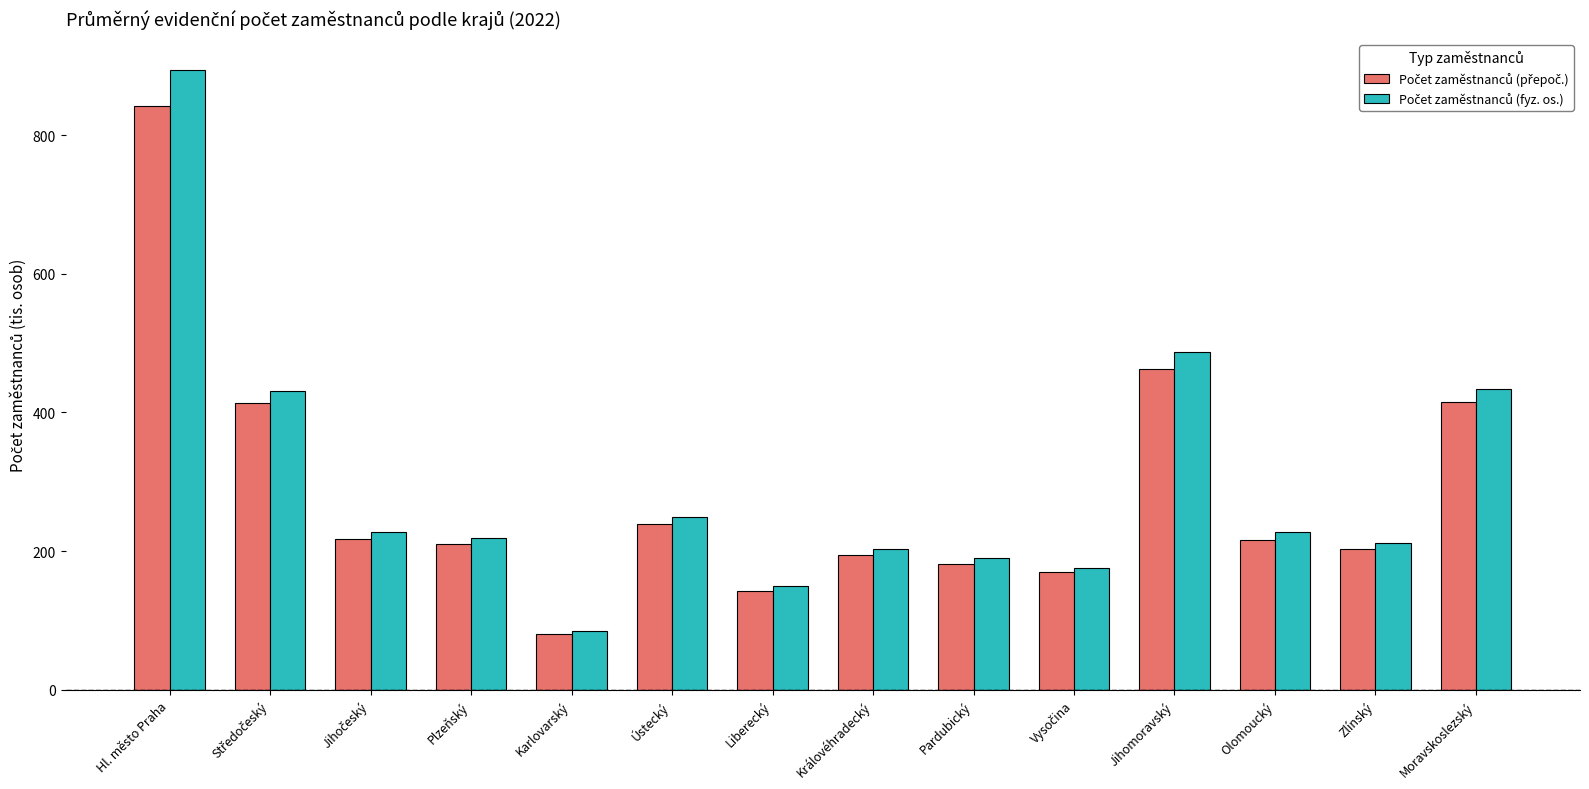

At which category is the sum across all series the highest?

Hl. město Praha